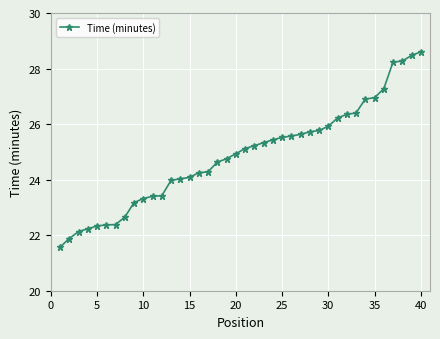

Does the chart display data point markers on the line(s)?

Yes